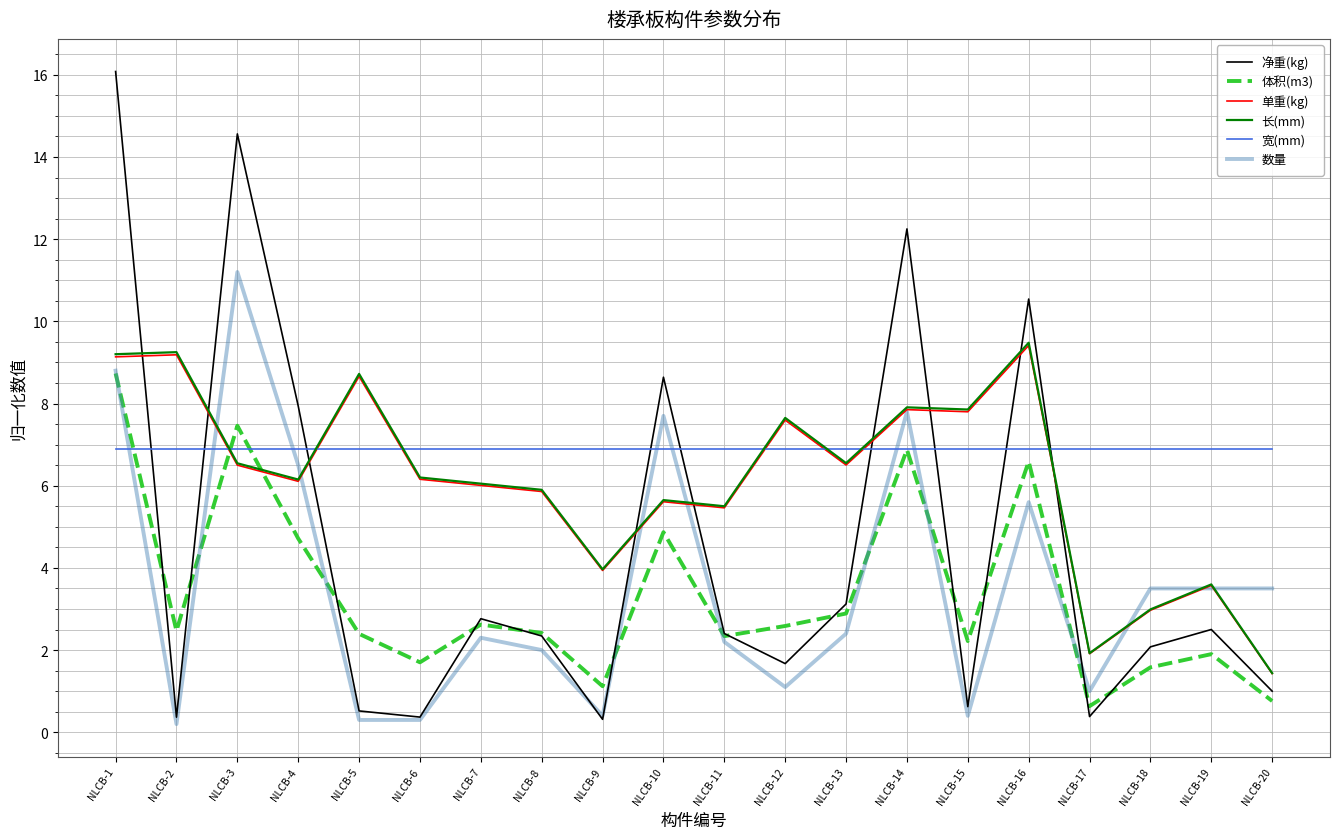

Which series has the largest total across all categories?

宽(mm)